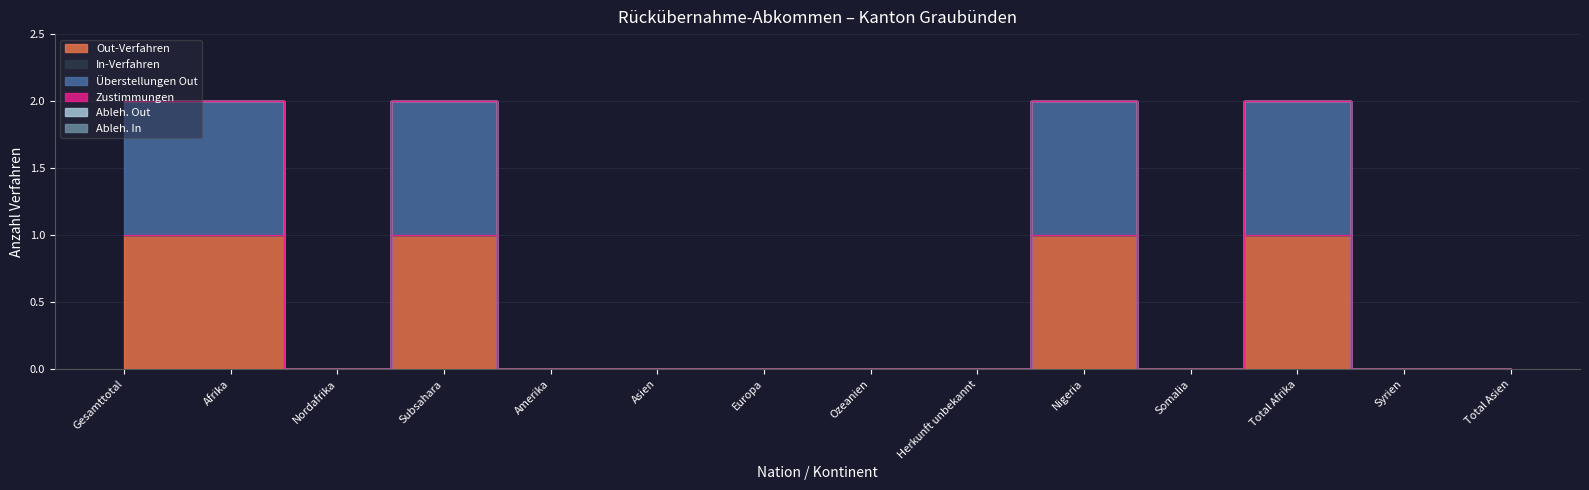

Is the value of In-Verfahren at Herkunft unbekannt greater than the value of Out-Verfahren at Nordafrika?

No